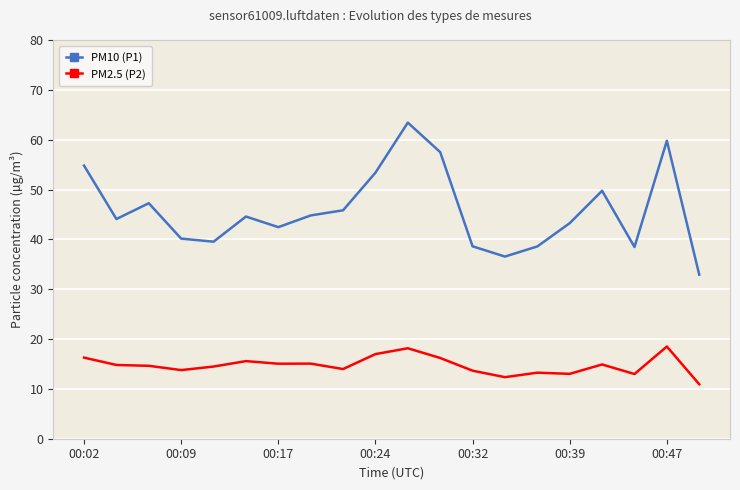

What is the average value of the PM10 (P1) series?

45.8